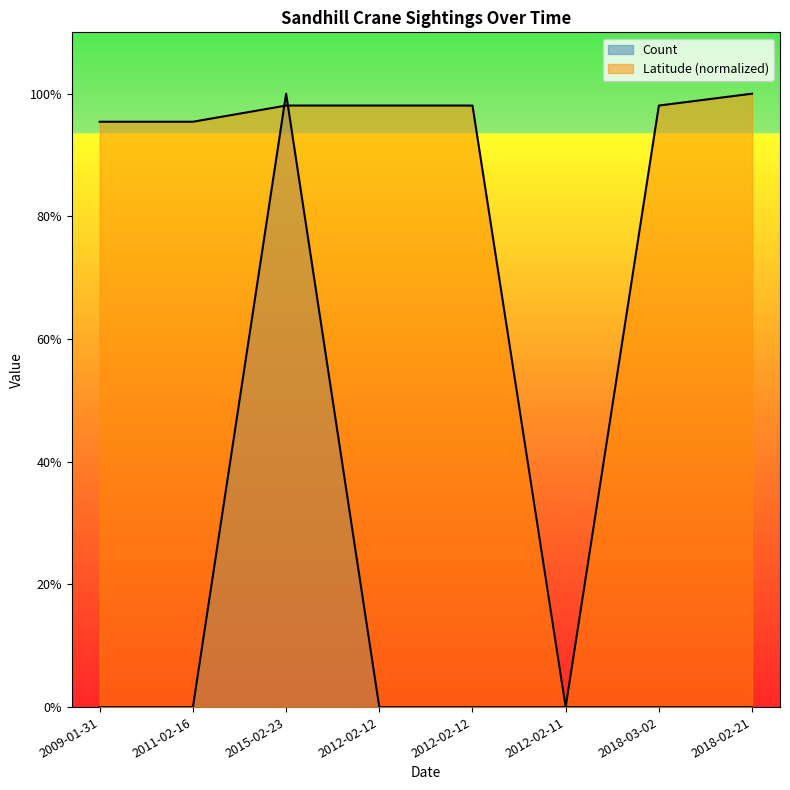

What is the sum of the Latitude values at 2018-02-21 and 2012-02-11?

1.0